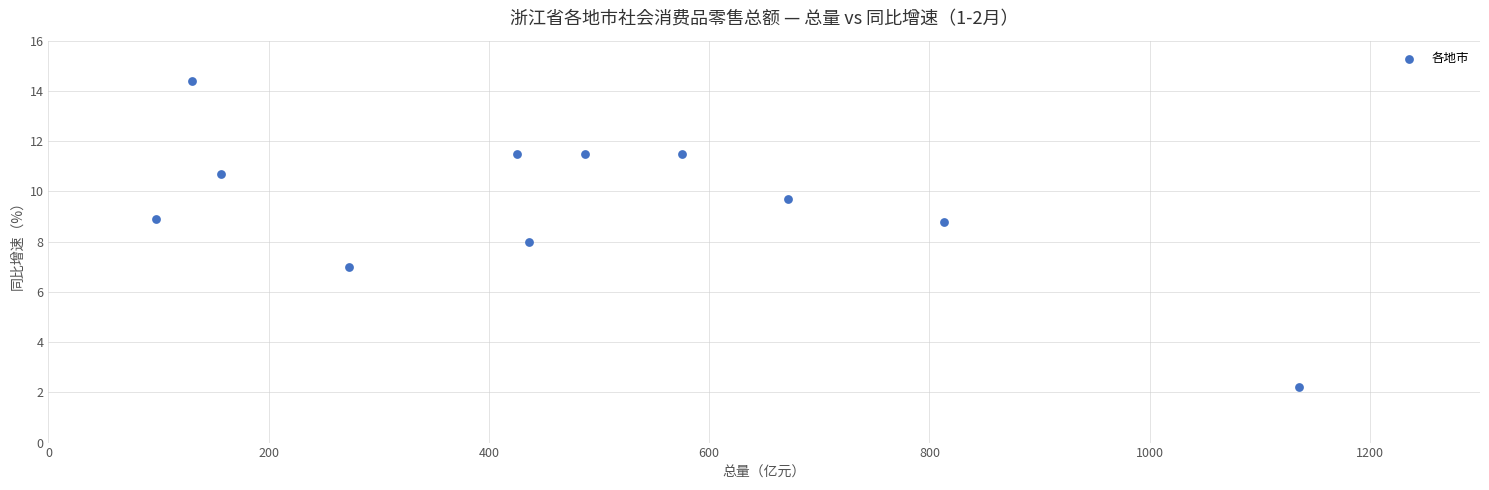

What is the range of Y values (max minus min)?

12.2